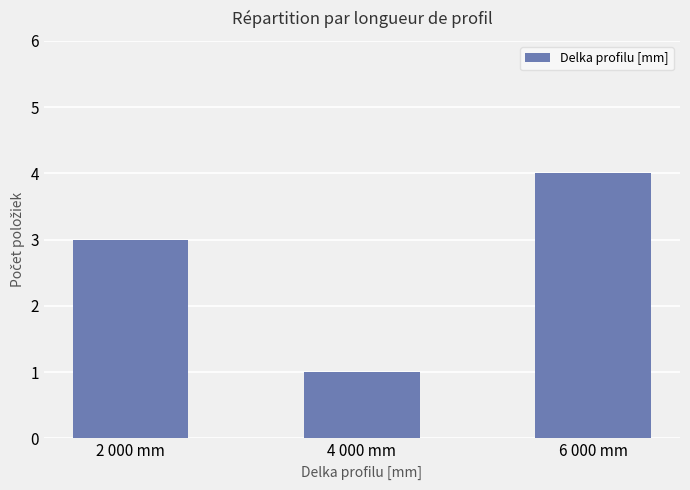

List the labels in order of value, smallest first.

4 000 mm, 2 000 mm, 6 000 mm